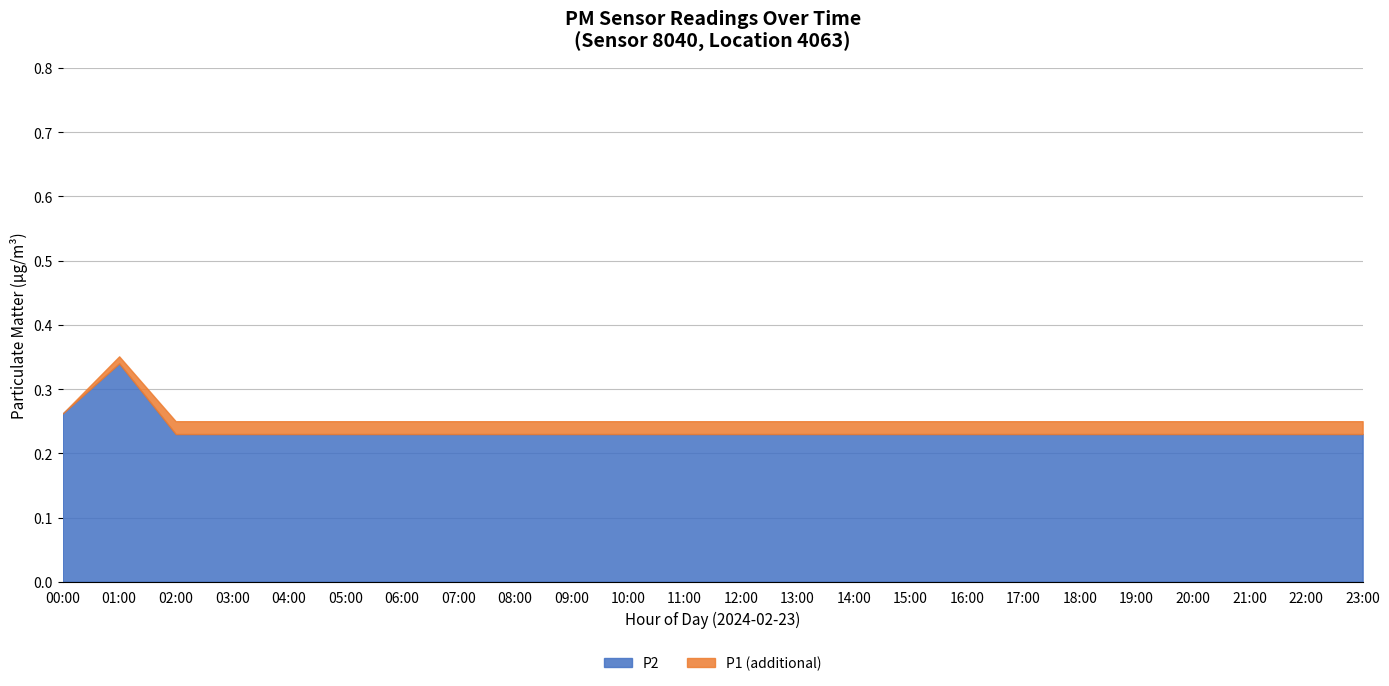

What is the sum of the P2 values at 00:00 and 08:00?

0.6